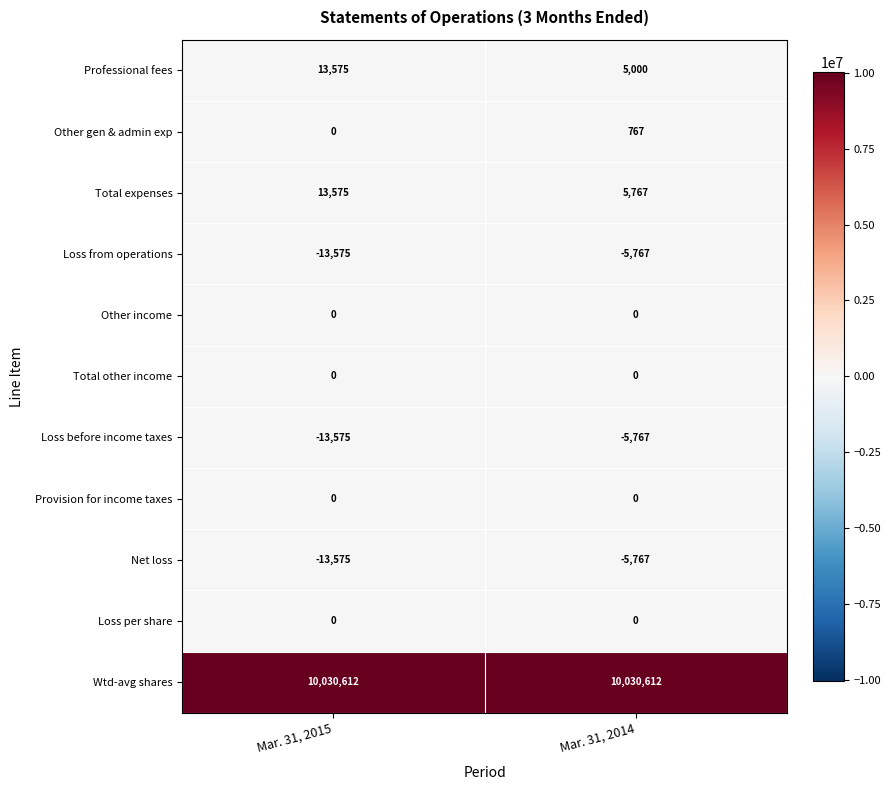

Is it true that Total other income equals 0 at Mar. 31, 2014?

True